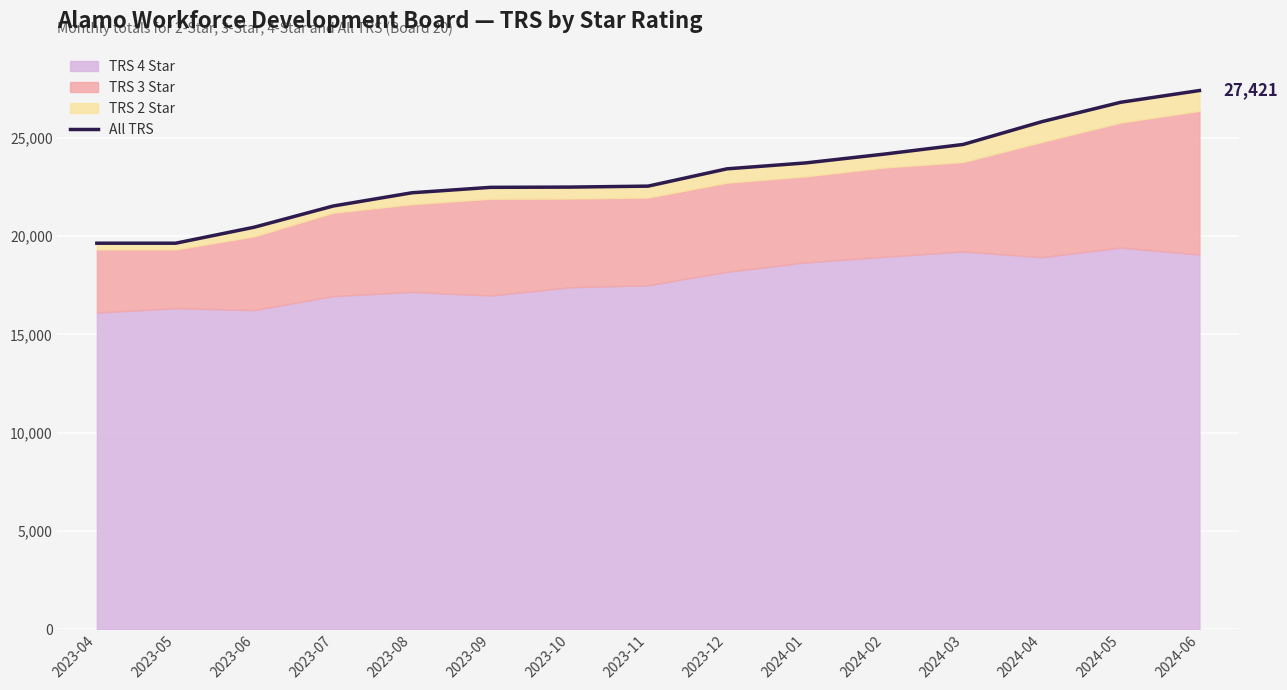

List the labels in order of value, smallest first.

2023-04, 2023-05, 2023-06, 2023-07, 2023-08, 2023-09, 2023-10, 2023-11, 2023-12, 2024-01, 2024-02, 2024-03, 2024-04, 2024-05, 2024-06